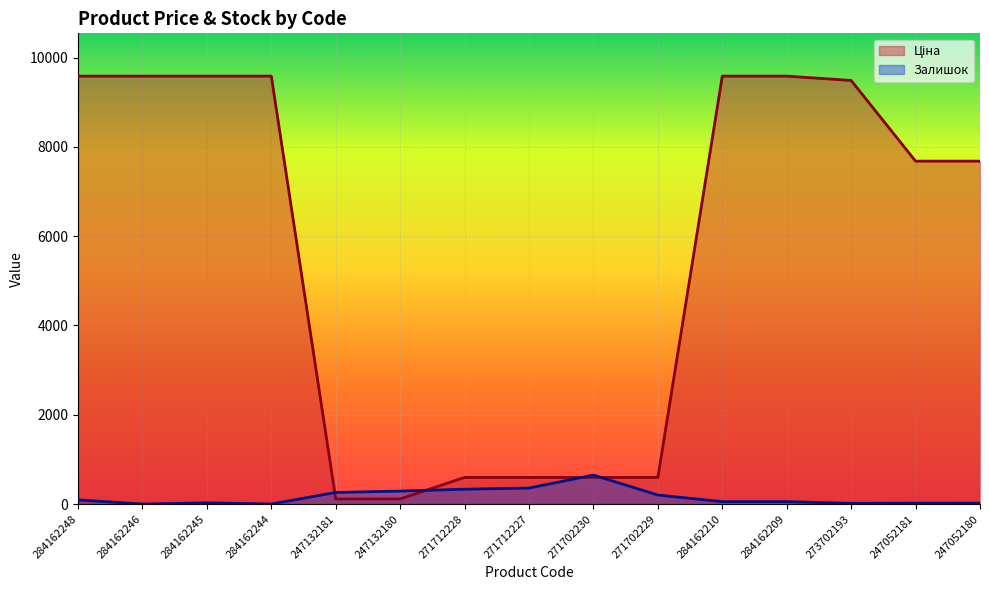

What is the difference between the highest and lowest values at 284162245?

9558.4